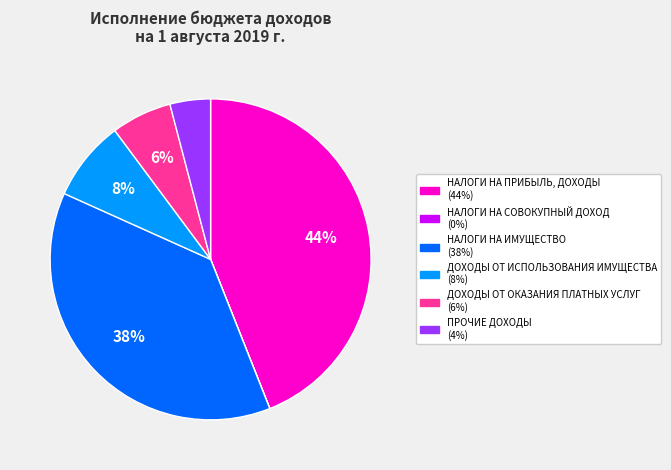

Is it true that ДОХОДЫ ОТ ИСПОЛЬЗОВАНИЯ ИМУЩЕСТВА is 18% of the pie?

False